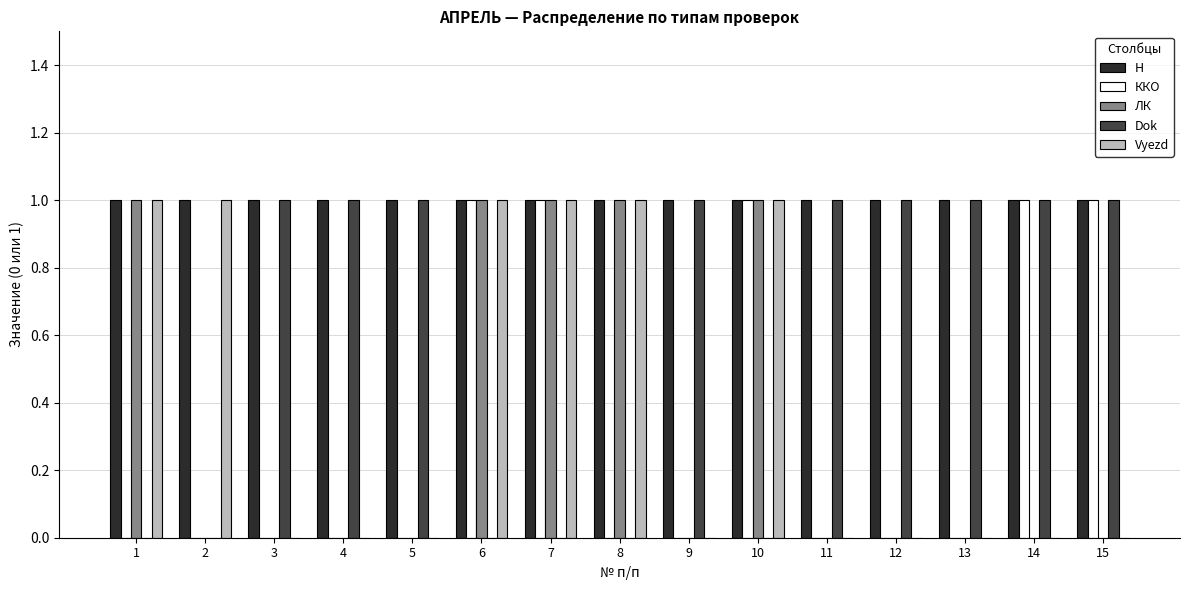

Reading left to right, list all the values displayed in this chart.

Н: 1=1	2=1	3=1	4=1	5=1	6=1	7=1	8=1	9=1	10=1	11=1	12=1	13=1	14=1	15=1
ККО: 1=0	2=0	3=0	4=0	5=0	6=1	7=1	8=0	9=0	10=1	11=0	12=0	13=0	14=1	15=1
ЛК: 1=1	2=0	3=0	4=0	5=0	6=1	7=1	8=1	9=0	10=1	11=0	12=0	13=0	14=0	15=0
Dok: 1=0	2=0	3=1	4=1	5=1	6=0	7=0	8=0	9=1	10=0	11=1	12=1	13=1	14=1	15=1
Vyezd: 1=1	2=1	3=0	4=0	5=0	6=1	7=1	8=1	9=0	10=1	11=0	12=0	13=0	14=0	15=0